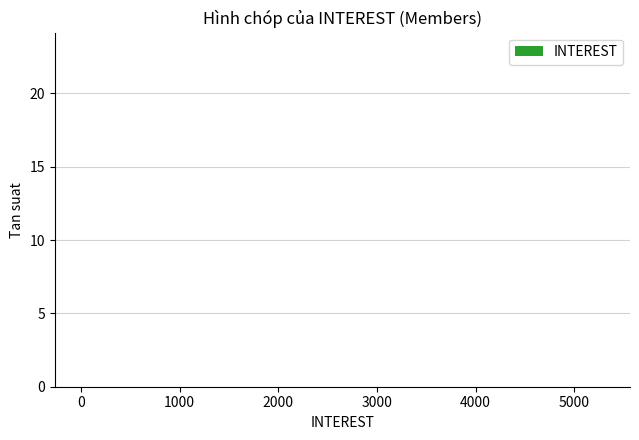

What is the value of the 2nd bar from the left?

3